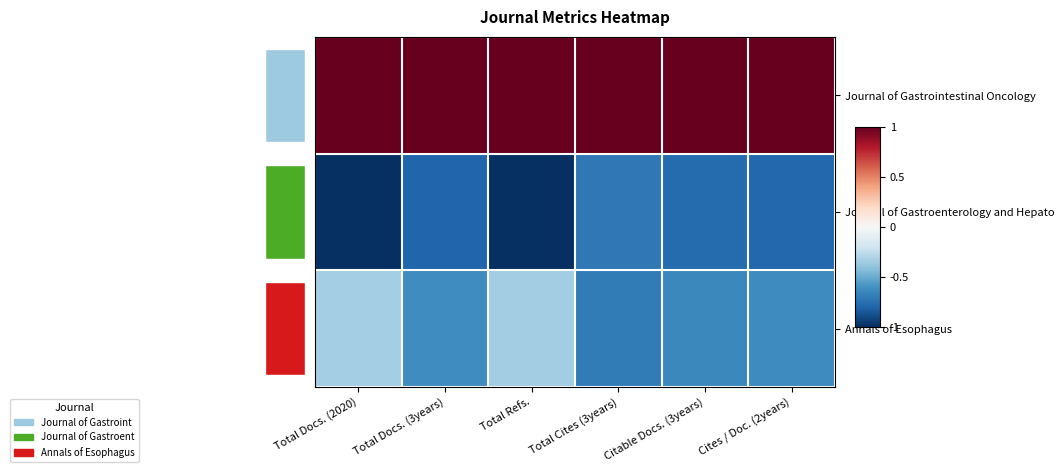

What value does the Annals of Esophagus series have at Total Docs. (3years)?

-0.6